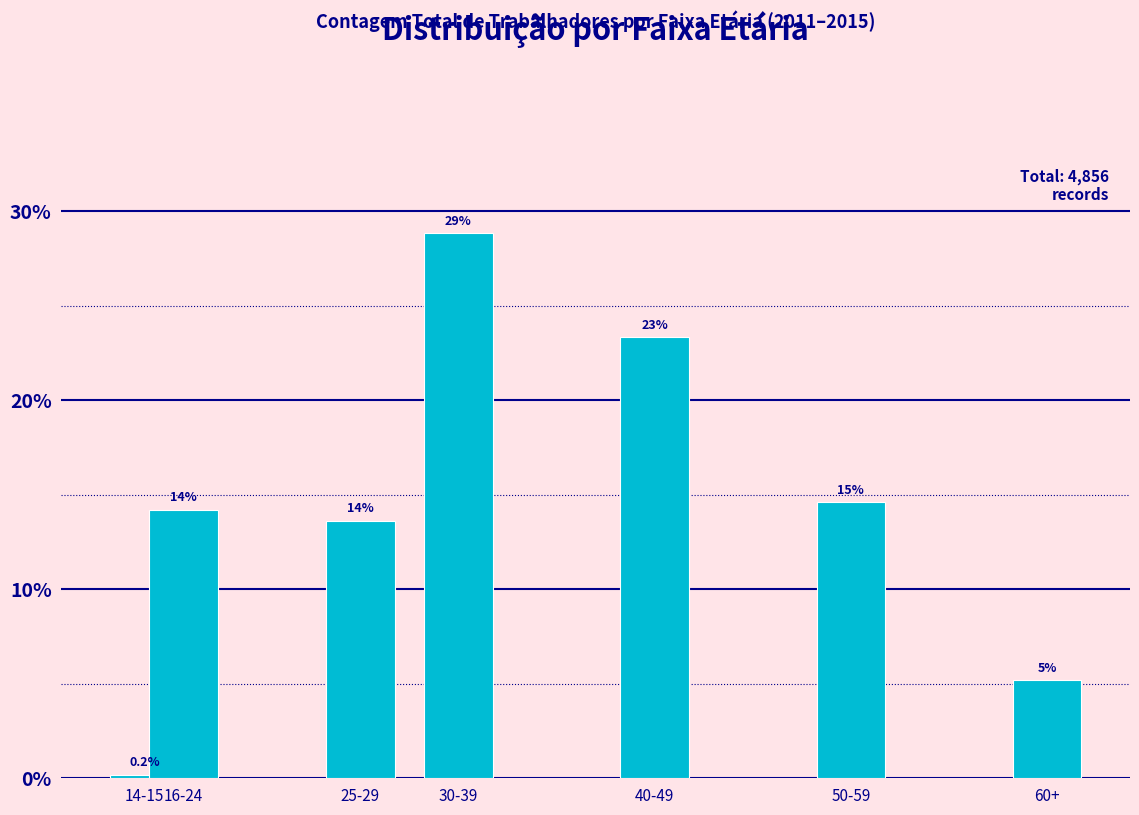

Are the bars horizontal?

No